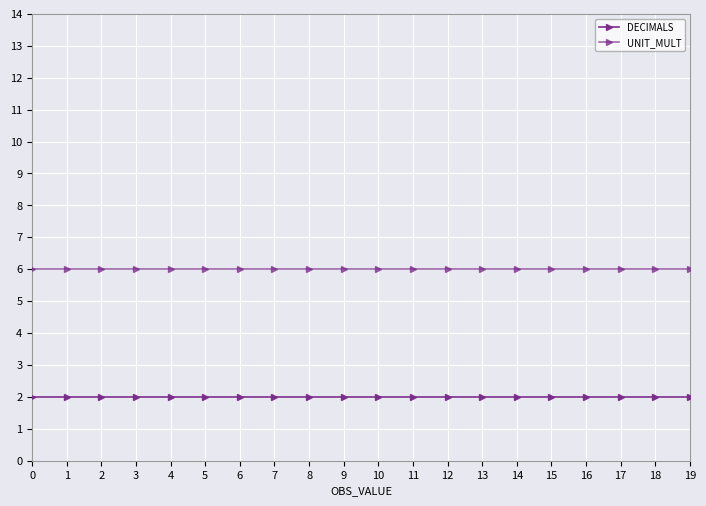

List the series in order of their overall mean, lowest first.

DECIMALS, UNIT_MULT